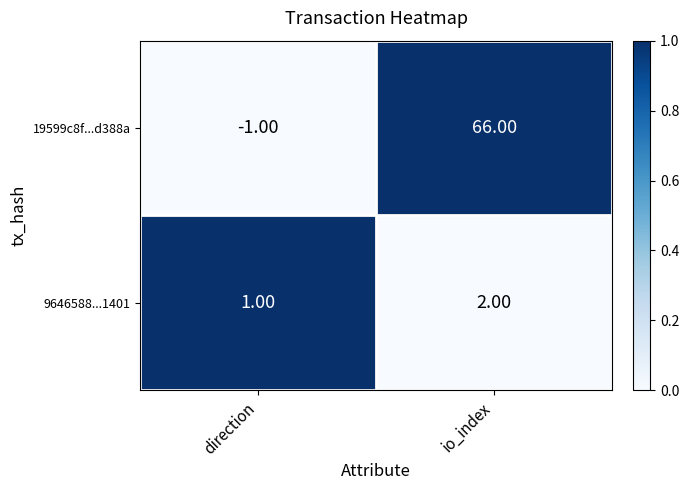

Which series has the largest total across all categories?

19599c8f...d388a